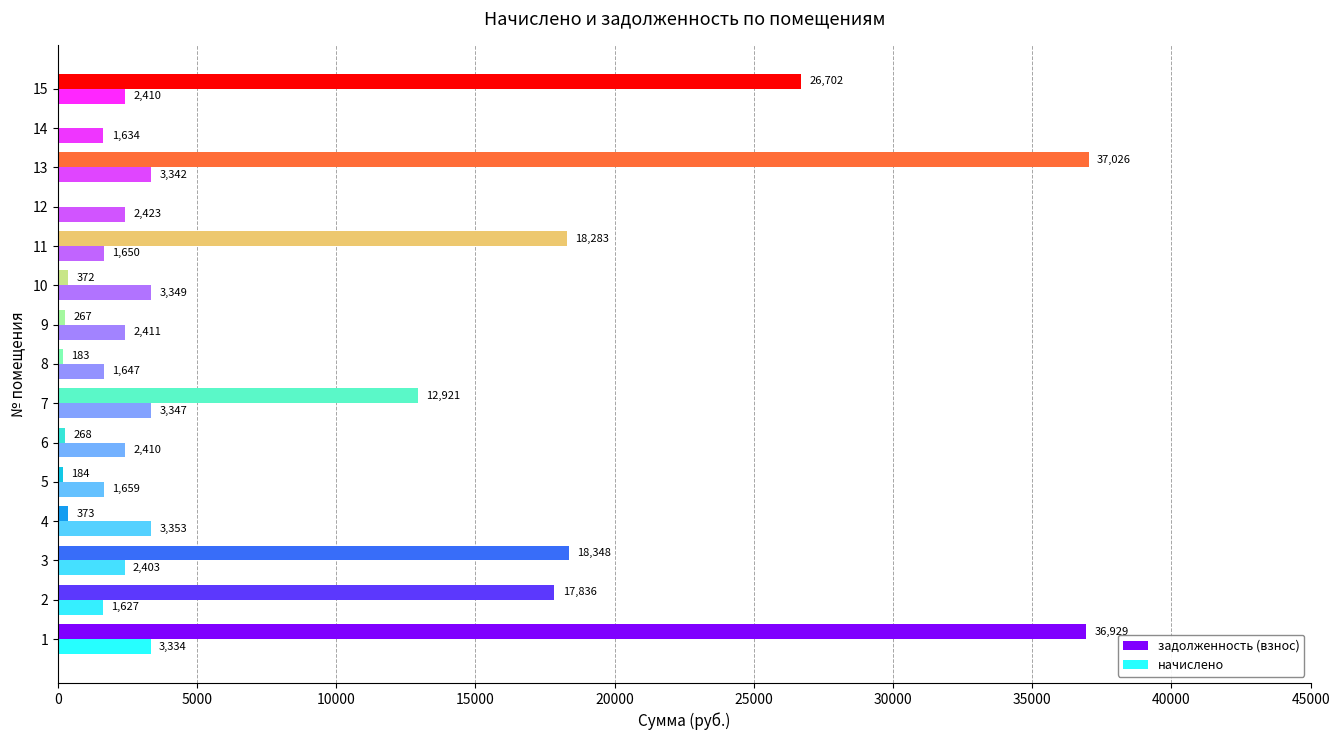

Which series has the widest spread of values?

задолженность (взнос)